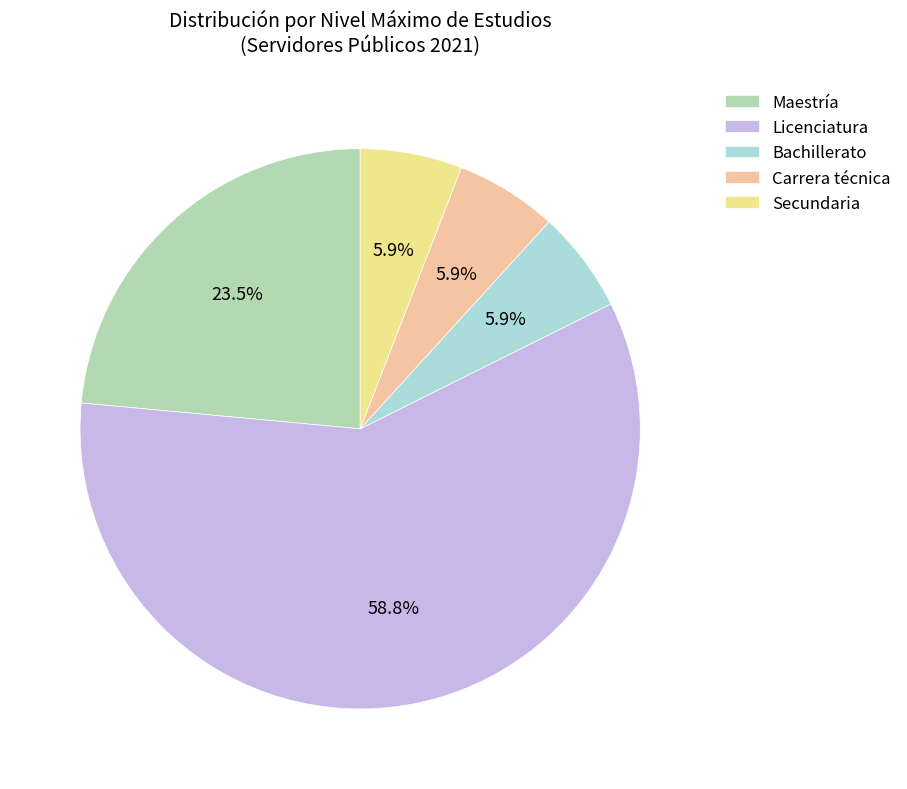

Between Maestría and Carrera técnica, which is larger?

Maestría